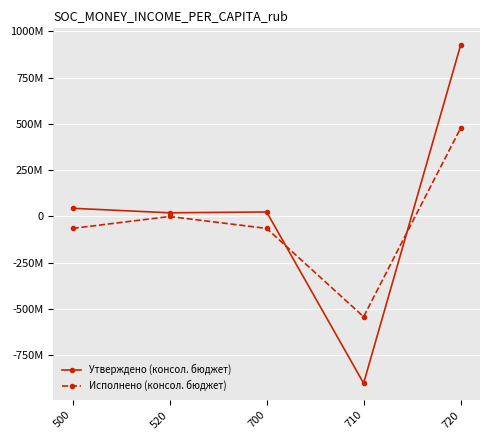

How many intersections are there between Исполнено (консол. бюджет) and Утверждено (консол. бюджет)?

2